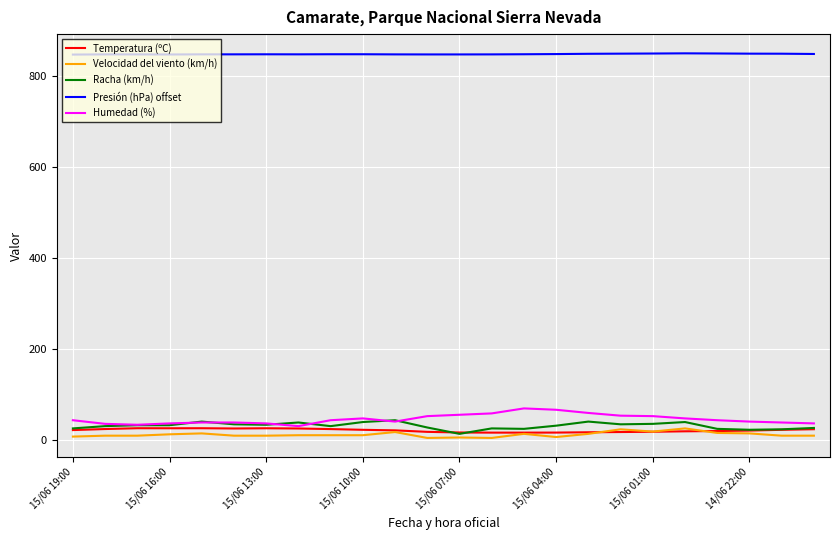

What is the greatest value displayed?

850.4